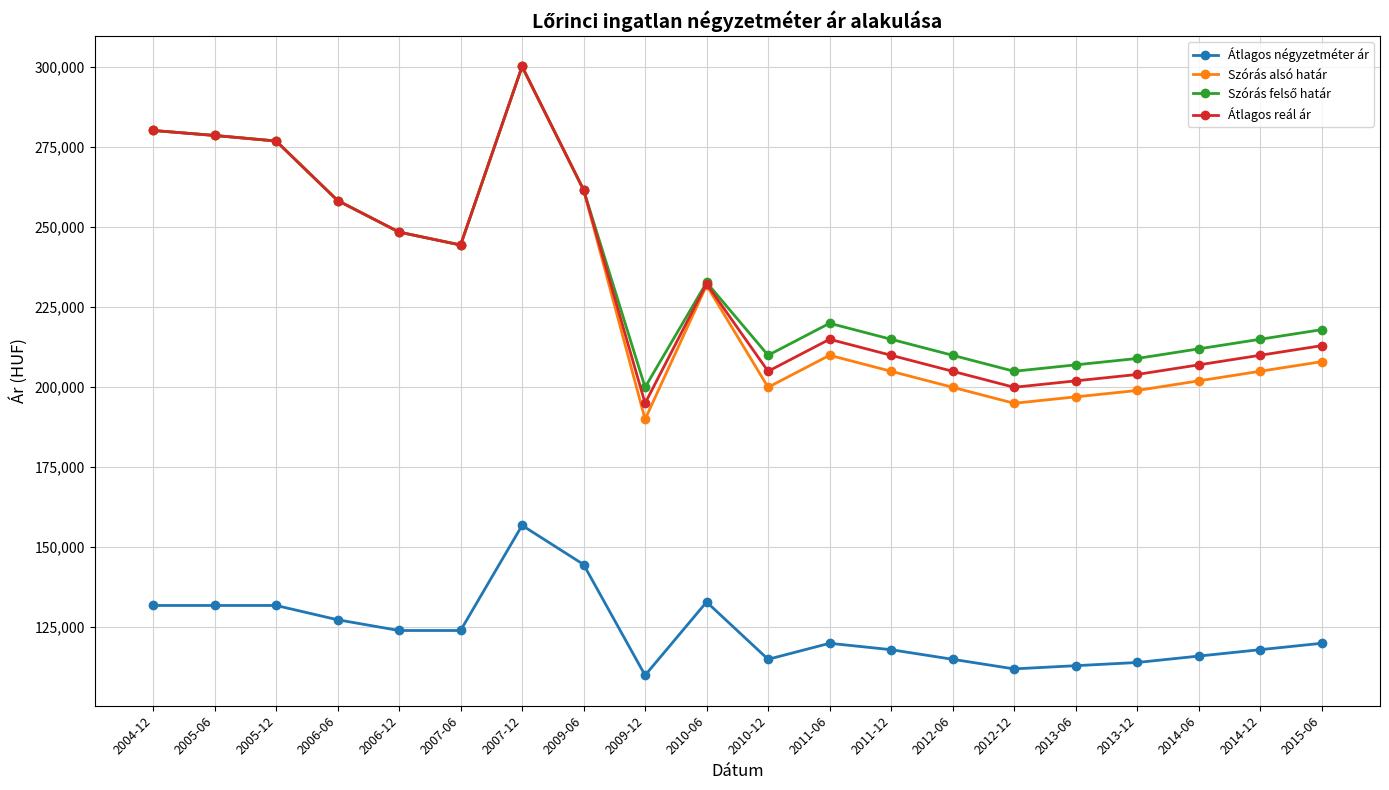

What is the label of the 2nd point from the right?

2014-12